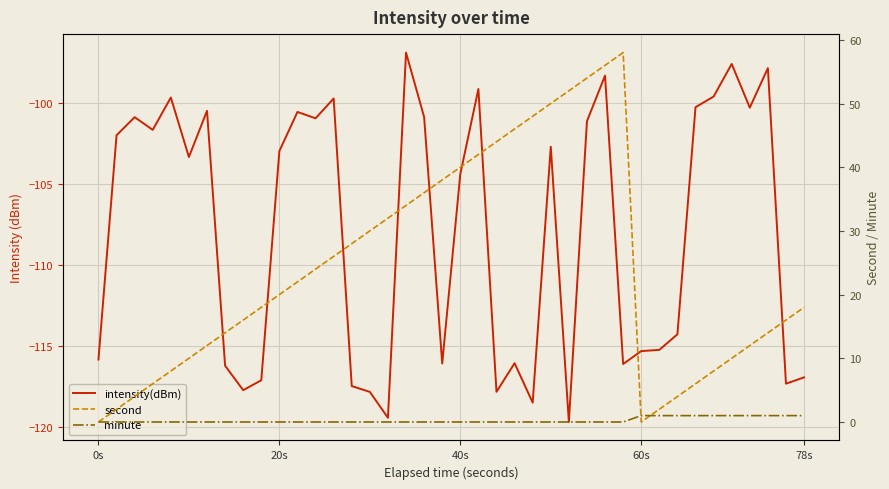

What is the average value of the intensity(dBm) series?

-107.9